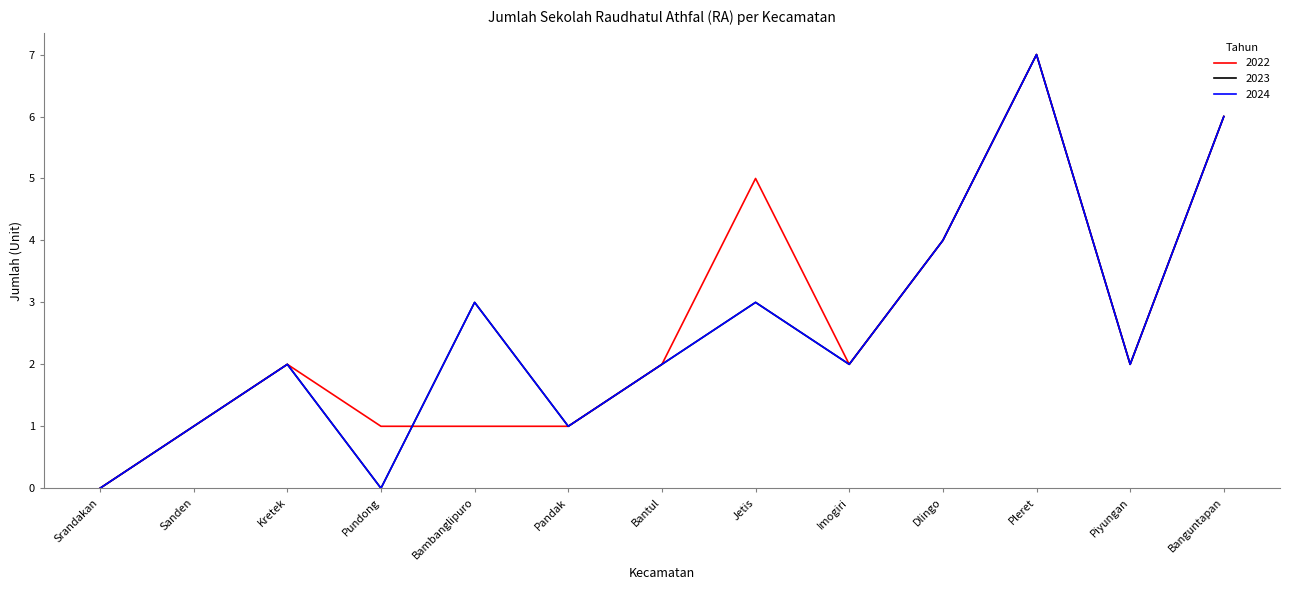

What is the total value across all series at Kretek?

6